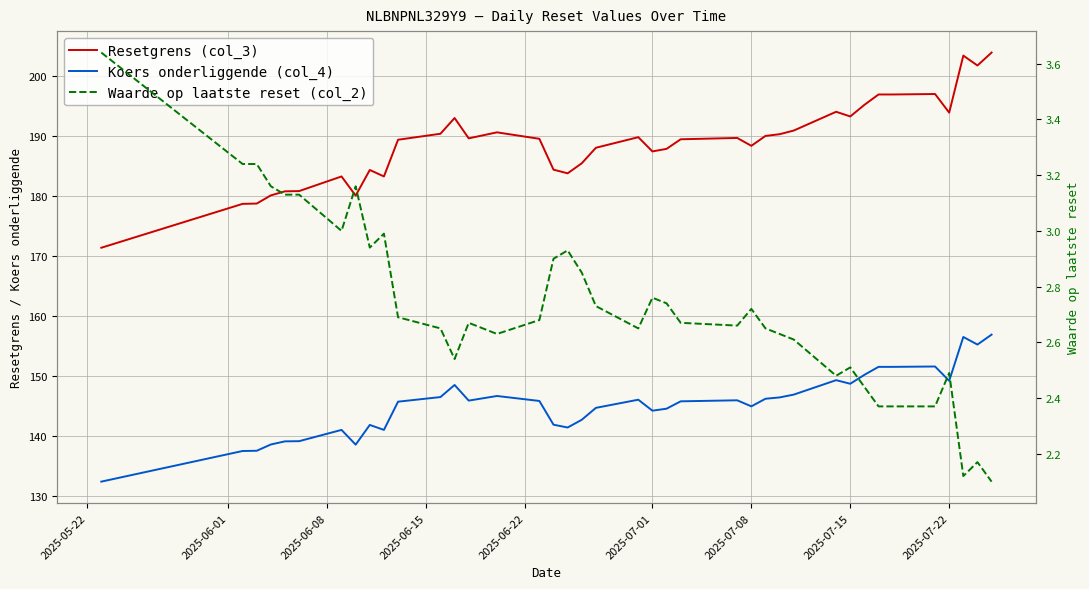

Is the value of Koers onderliggende (col_4) at 2025-07-01 greater than the value of Waarde op laatste reset (col_2) at 32?

Yes